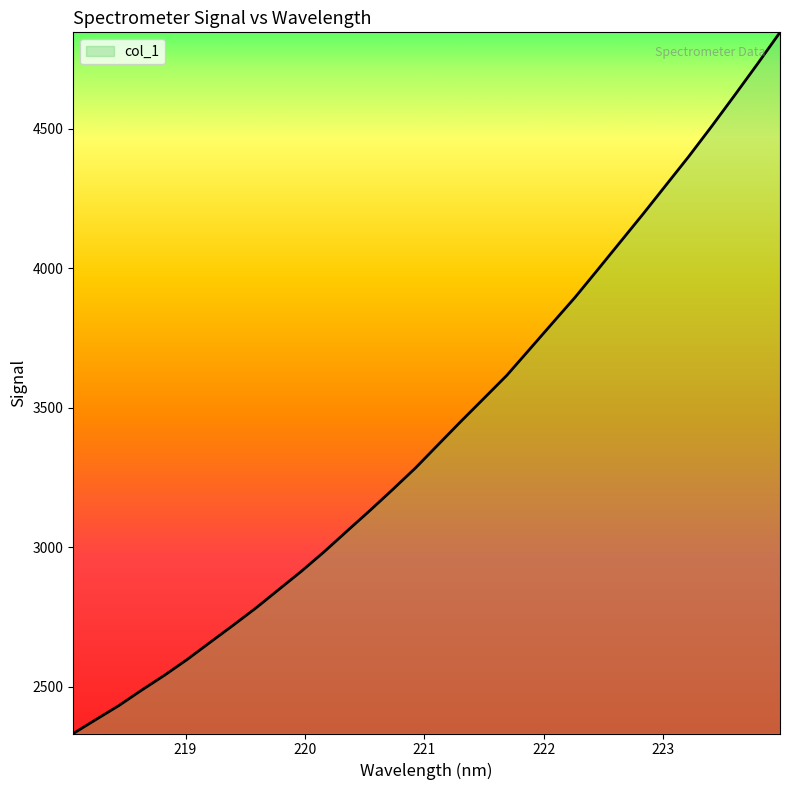

What is the difference between the maximum and minimum values?

2511.7